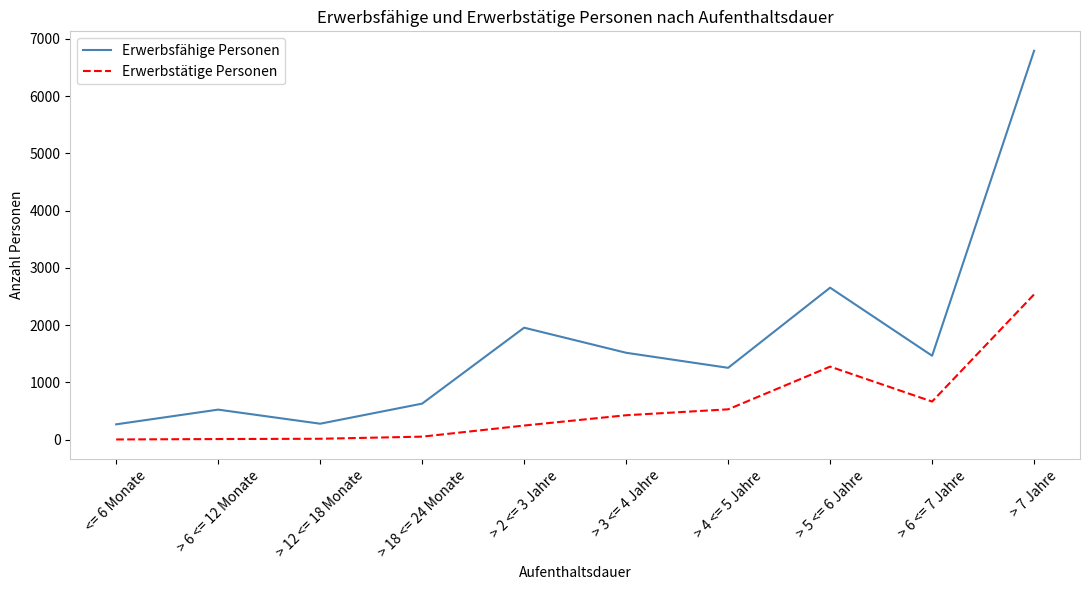

Rank the series by their maximum value, from highest to lowest.

Erwerbsfähige Personen, Erwerbstätige Personen